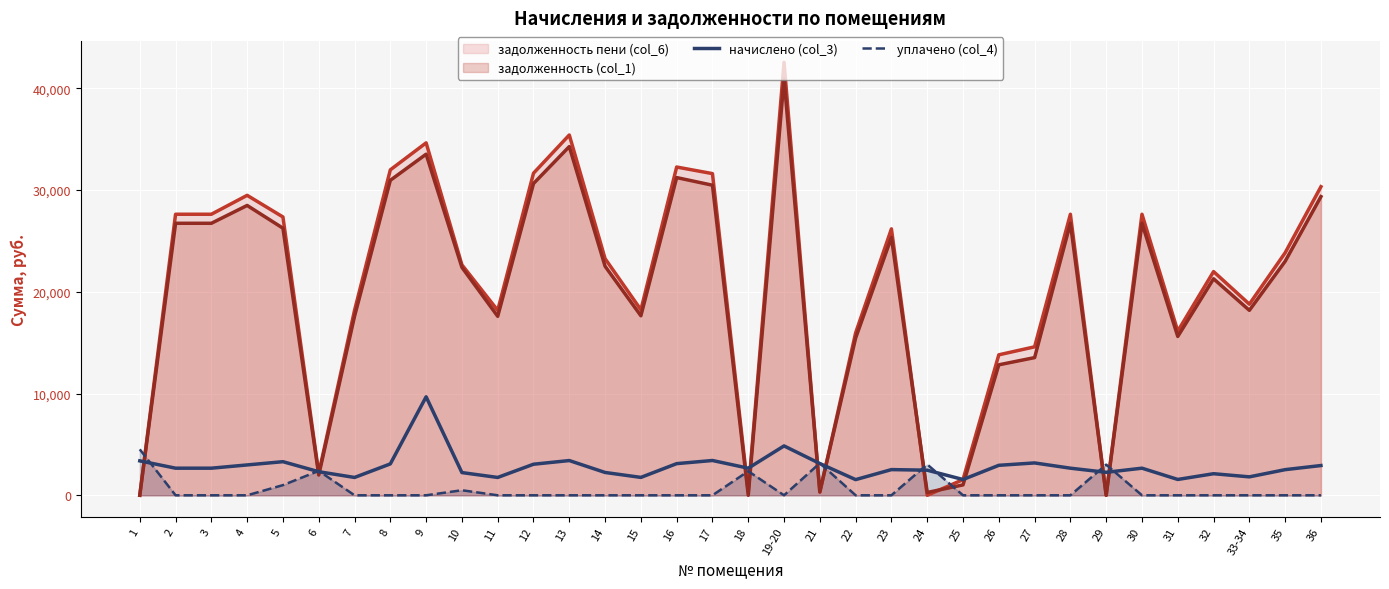

At which category is the sum across all series the highest?

19-20